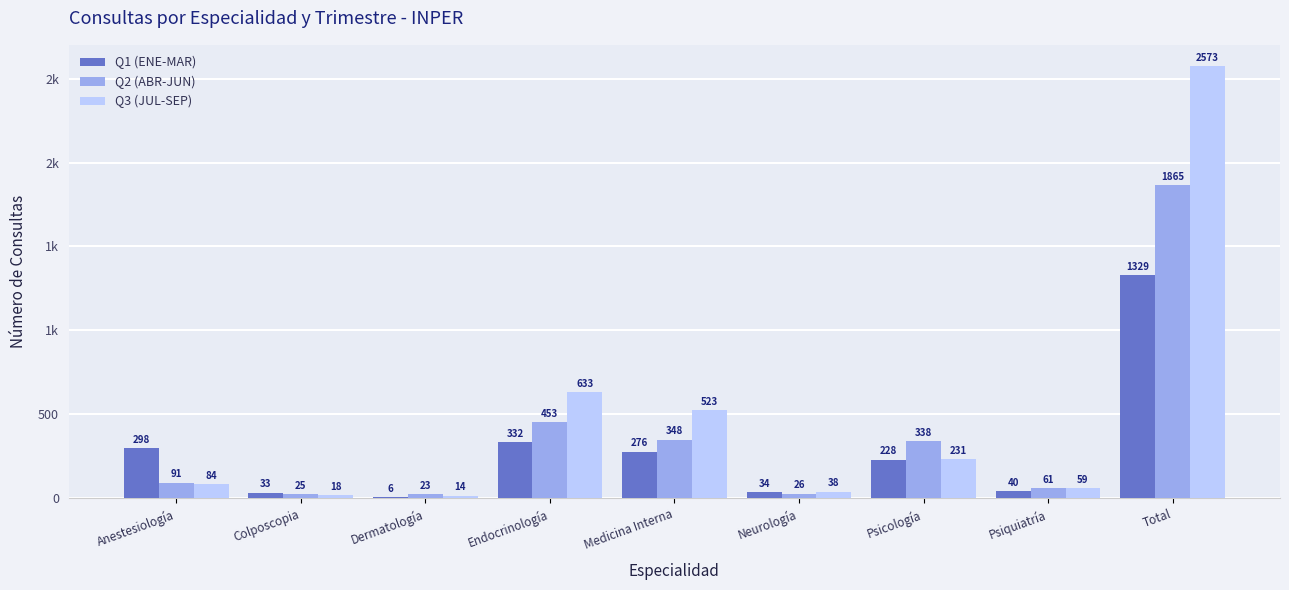

Is the value of Q2 (ABR-JUN) at Dermatología greater than the value of Q3 (JUL-SEP) at Anestesiología?

No